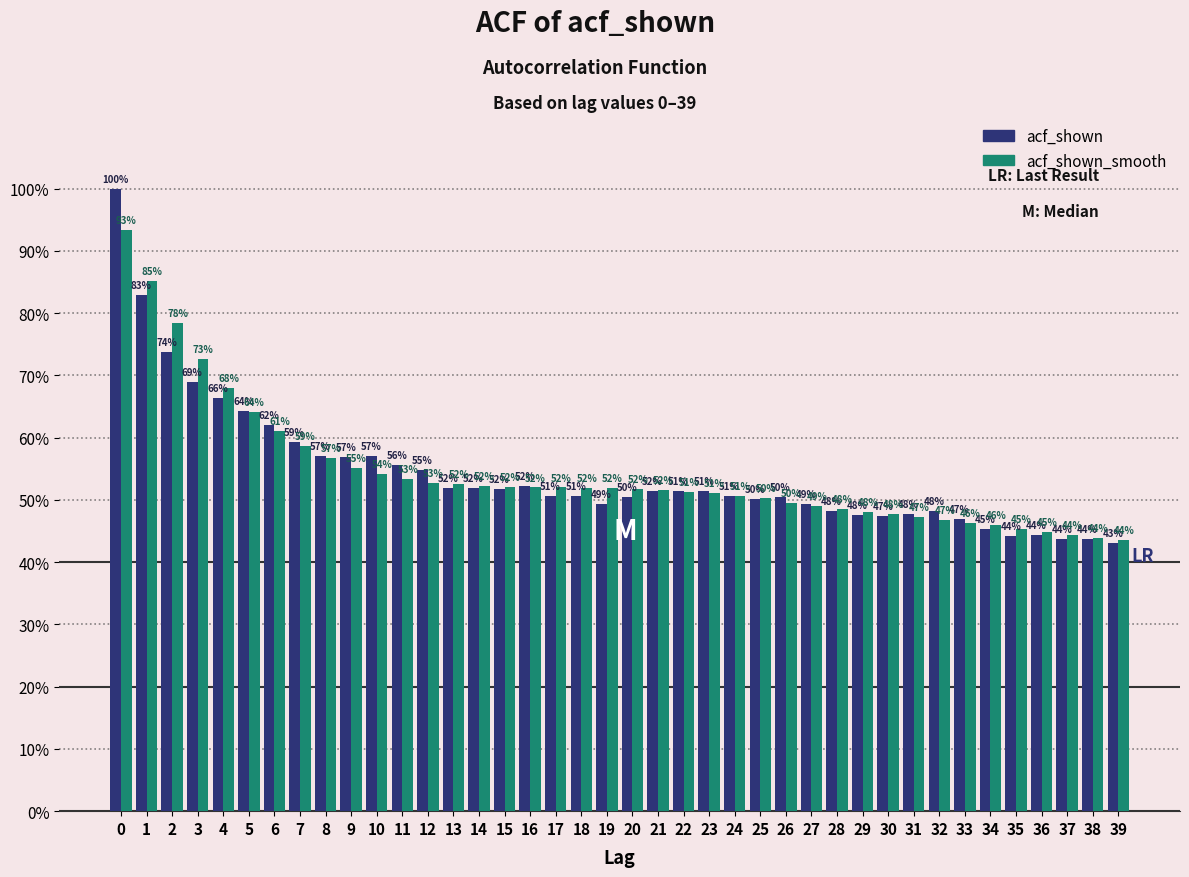

What are all the series names shown in the legend?

acf_shown, acf_shown_smooth